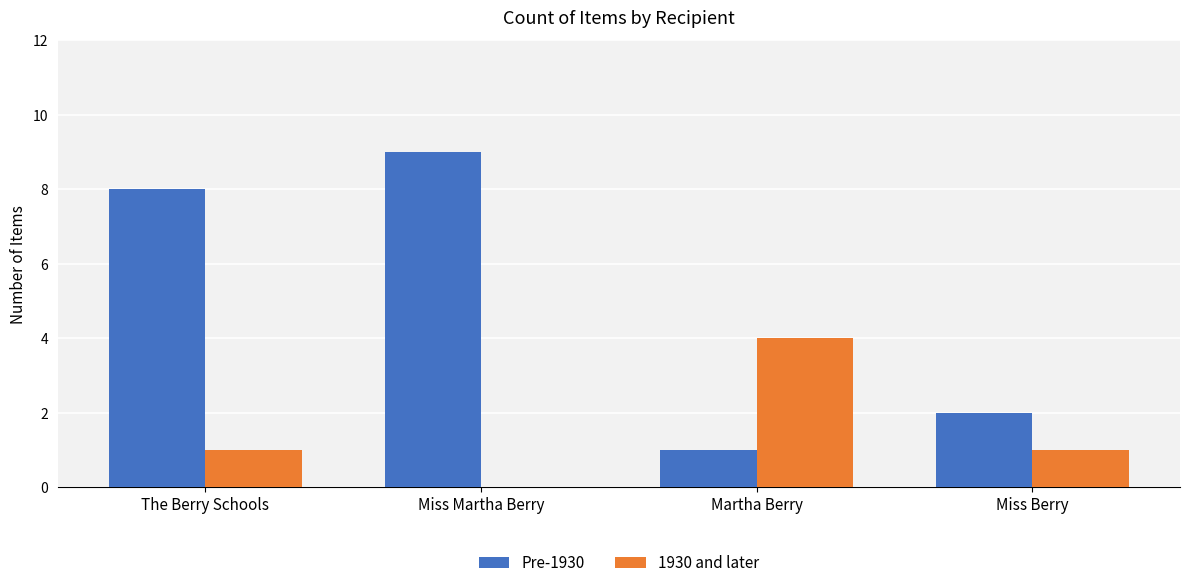

At which category does the chart reach its peak across all series?

Miss Martha Berry